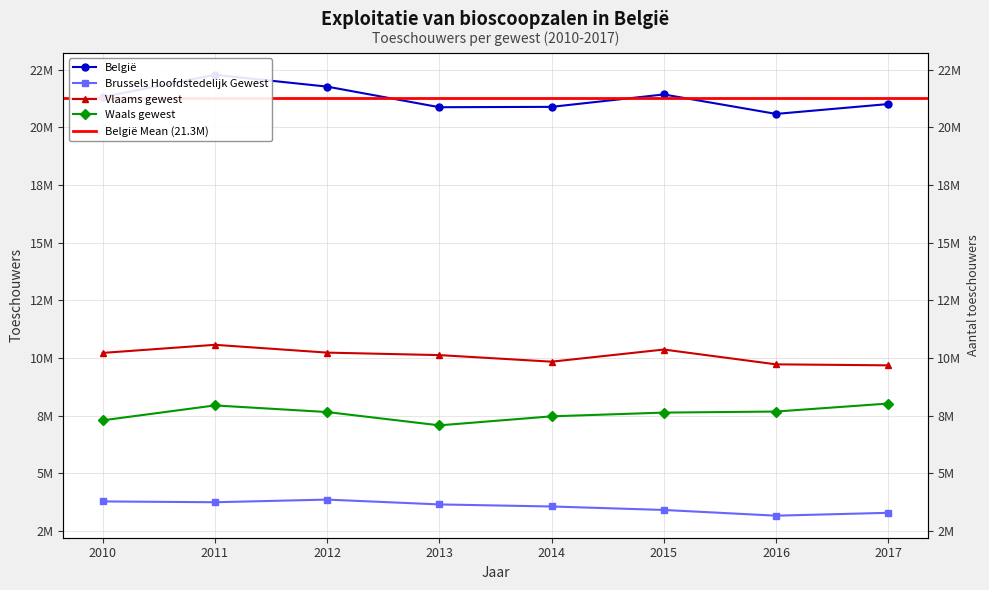

The value of Vlaams gewest at 2016 is 9728335. True or false?

True